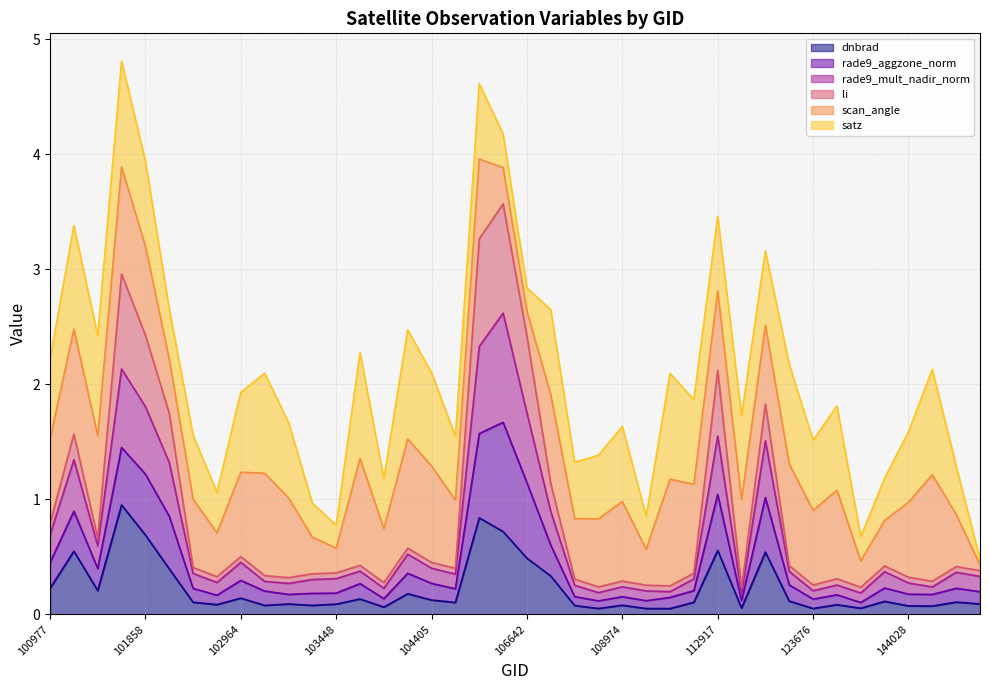

What is the approximate value of rade9_aggzone_norm at 124044?

0.3